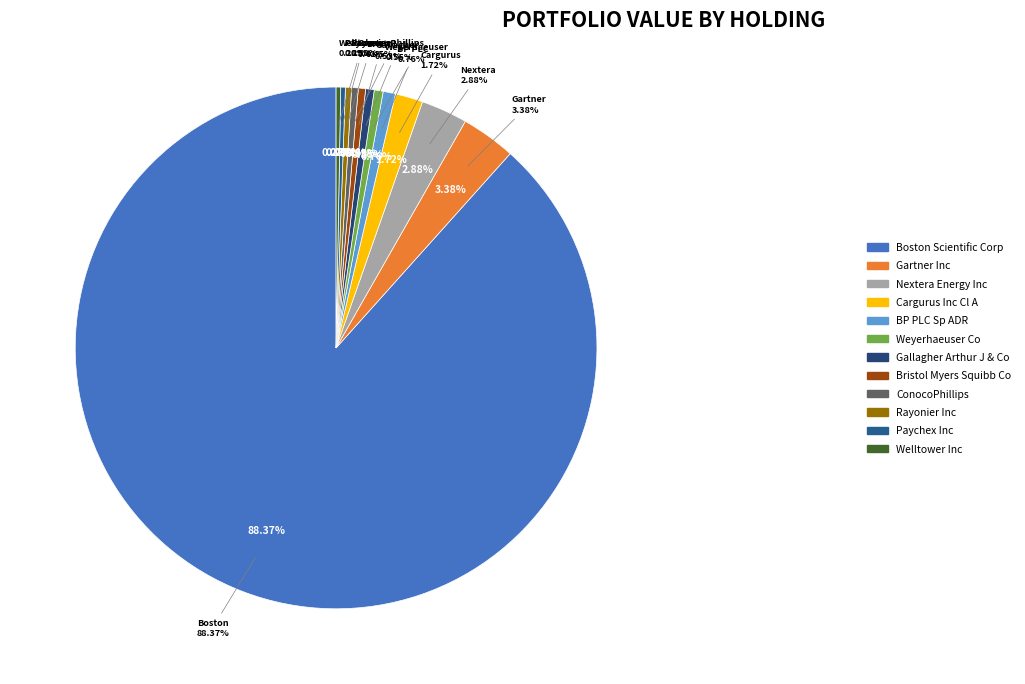

Which slice is the largest?

Boston Scientific Corp